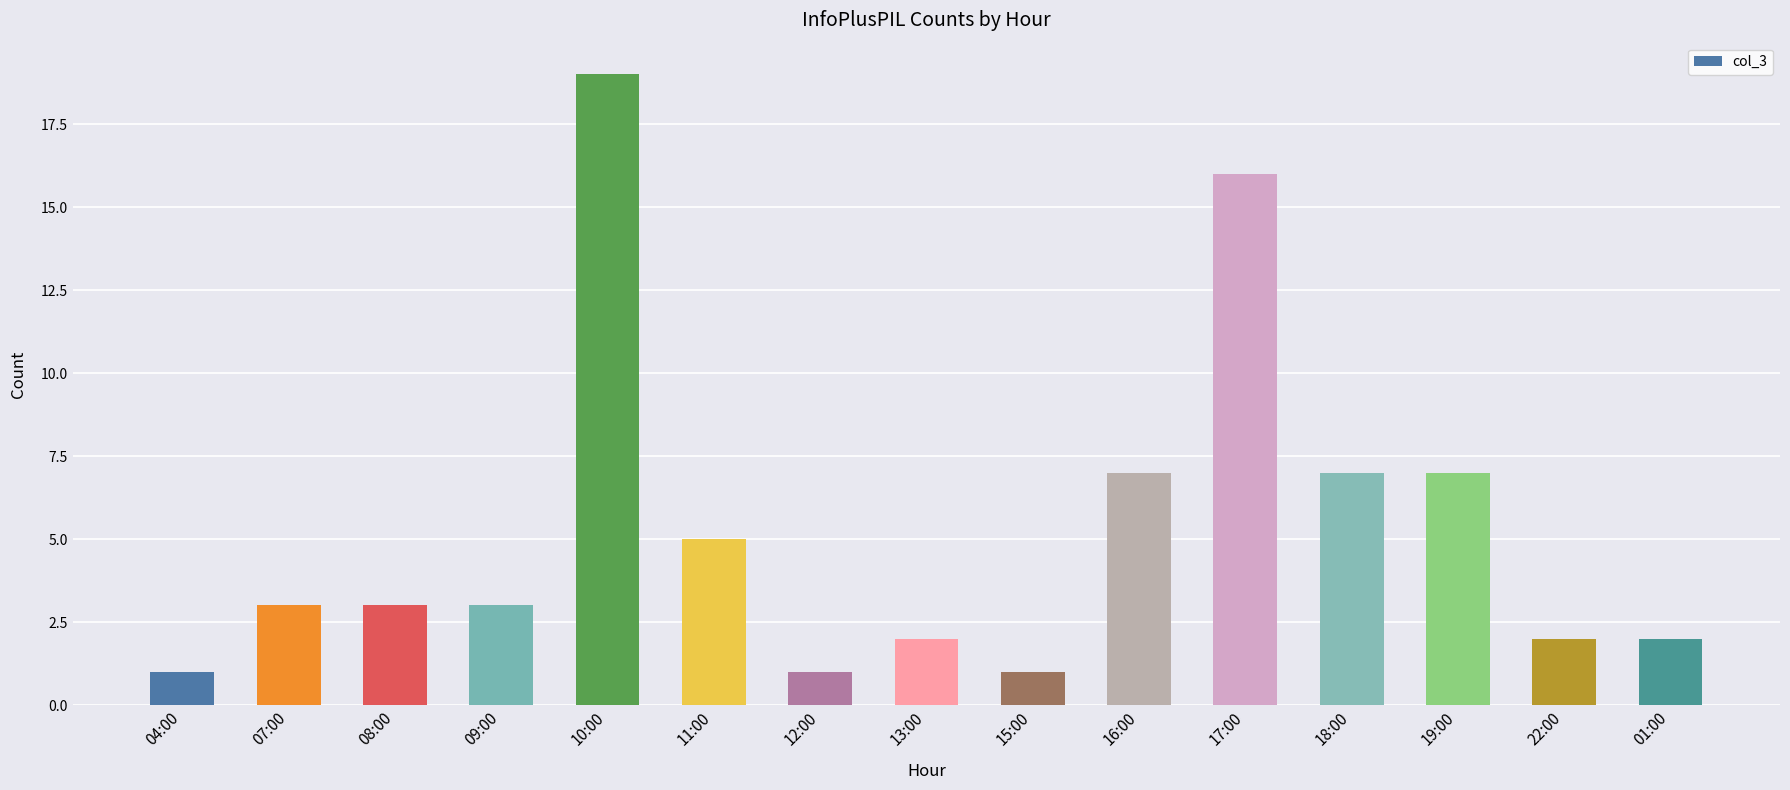

Read the value at 13:00.

2